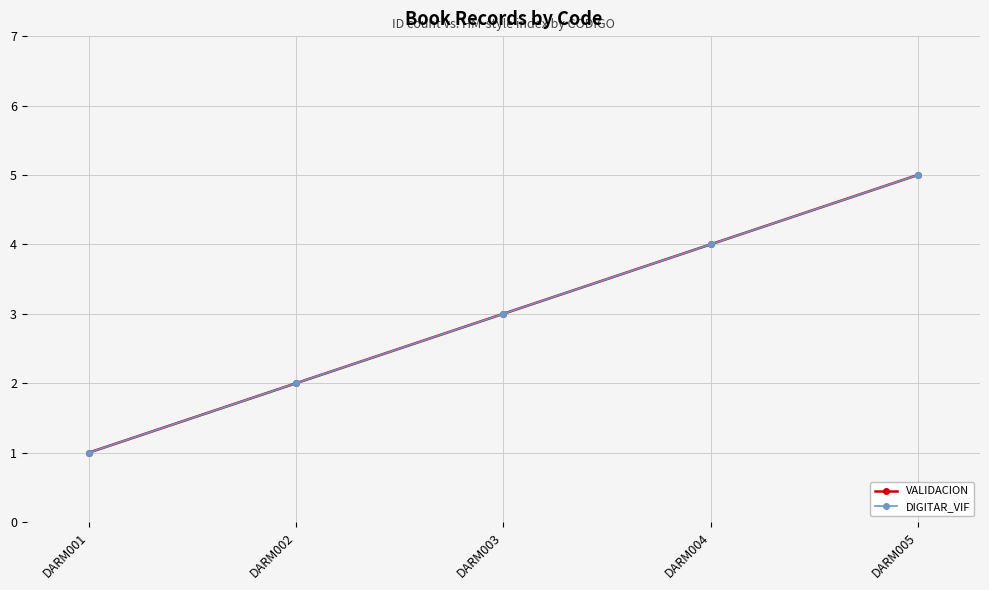

Which series has the largest range (max minus min)?

VALIDACION